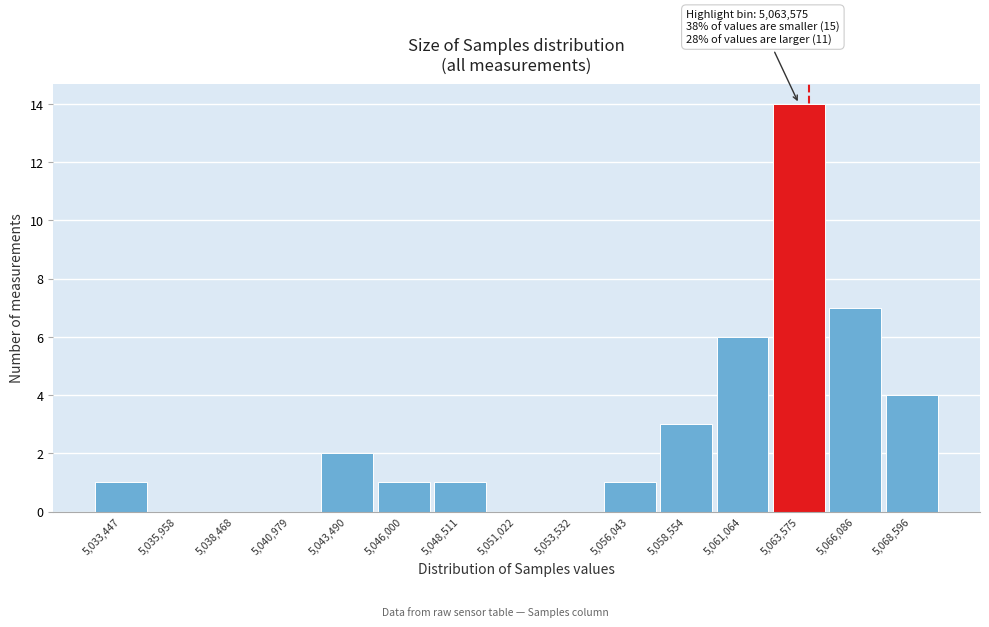

Over which range of the x-axis is the bar tallest?

5062500 to 5065000